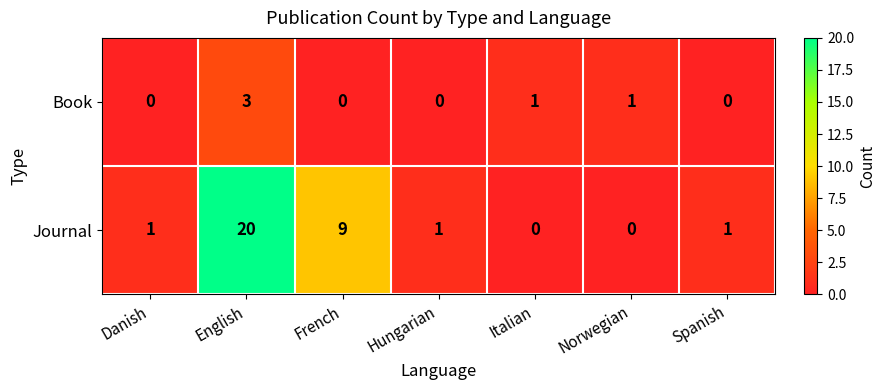

Is it true that Journal equals 1 at Hungarian?

True